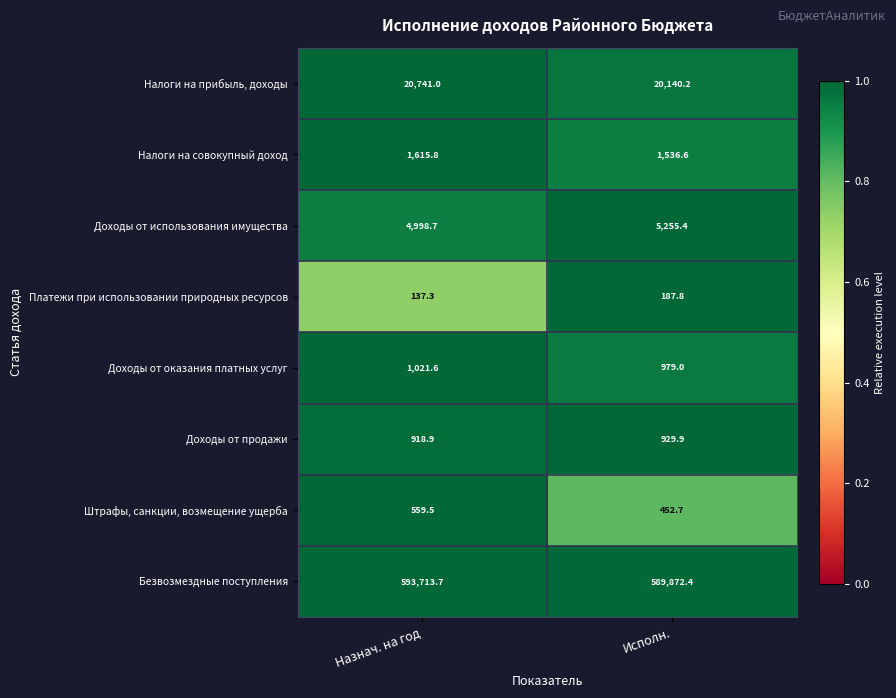

At which label does Налоги на совокупный доход reach its minimum?

Исполн.